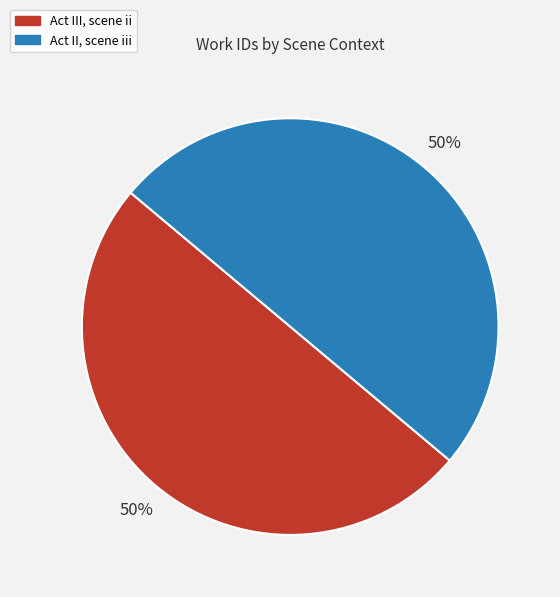

Approximately how many times larger is the value at Act II, scene iii compared to Act III, scene ii?

1.0